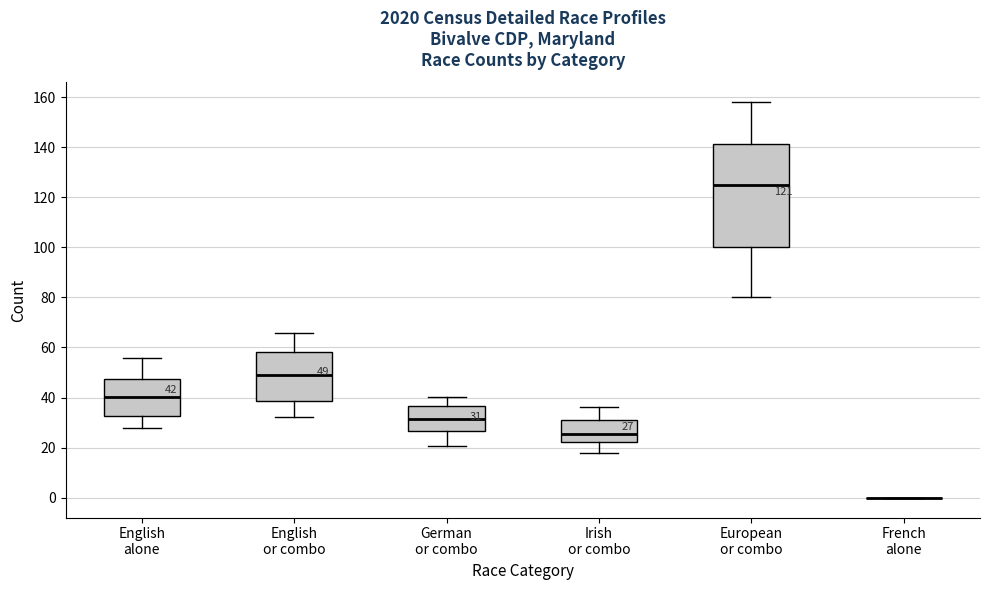

Comparing the boxes themselves (not the whiskers), which one is the tallest?

European or combo